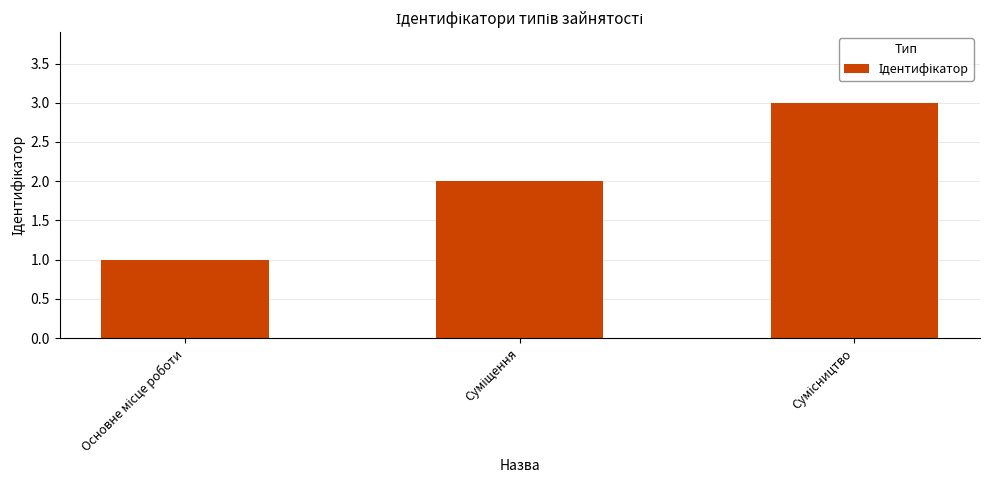

What is the minimum value shown in the chart?

1